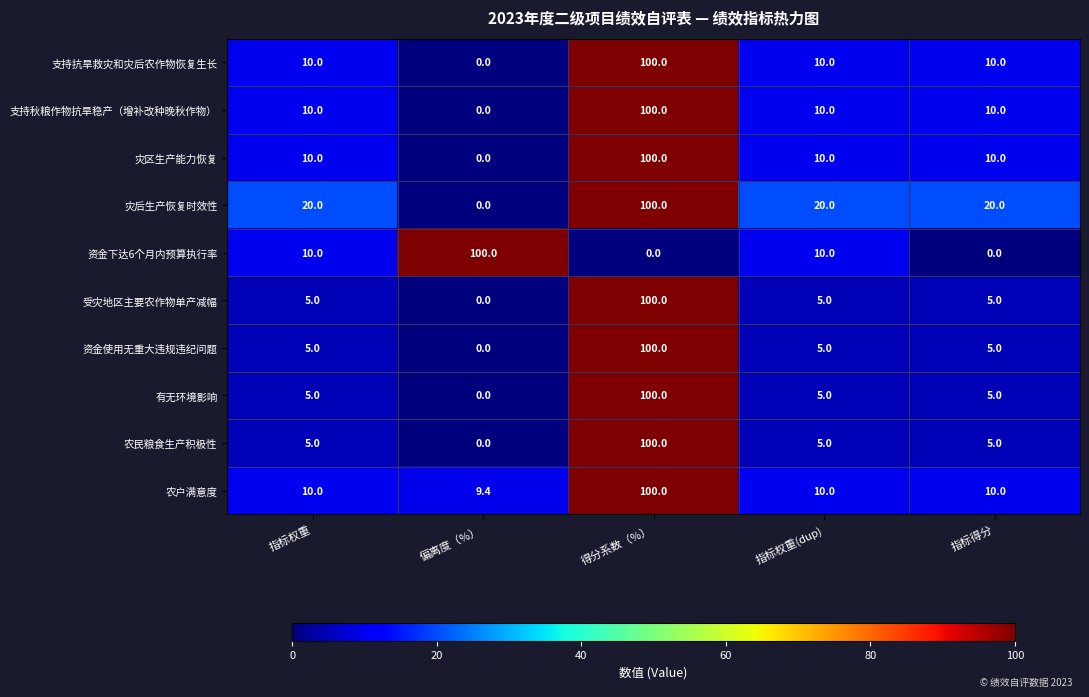

The 农户满意度 series shows 4.9 at 指标权重(dup). True or false?

False